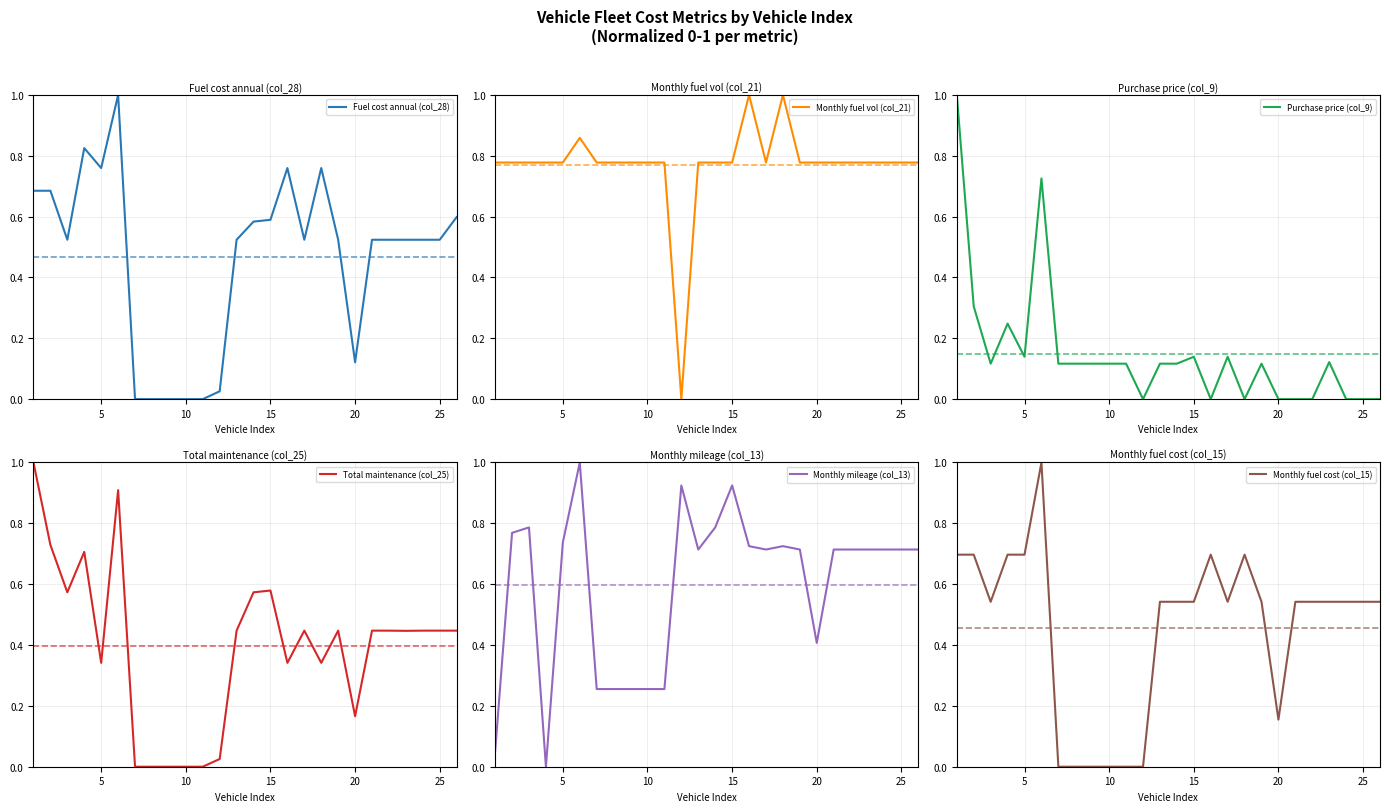

How many lines are shown in the chart?

6